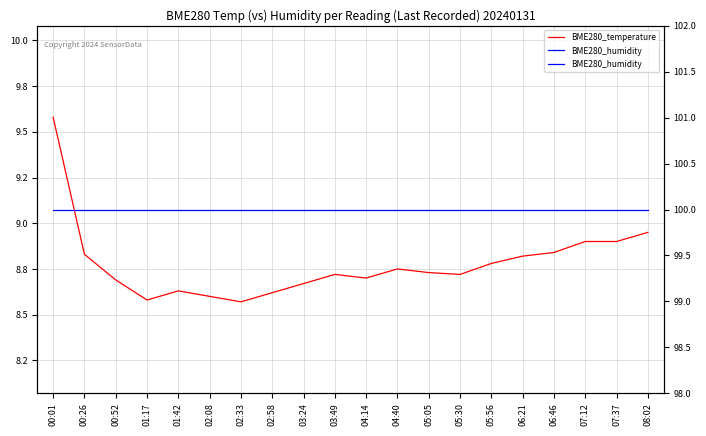

Where is the first local minimum for BME280_temperature?

01:17